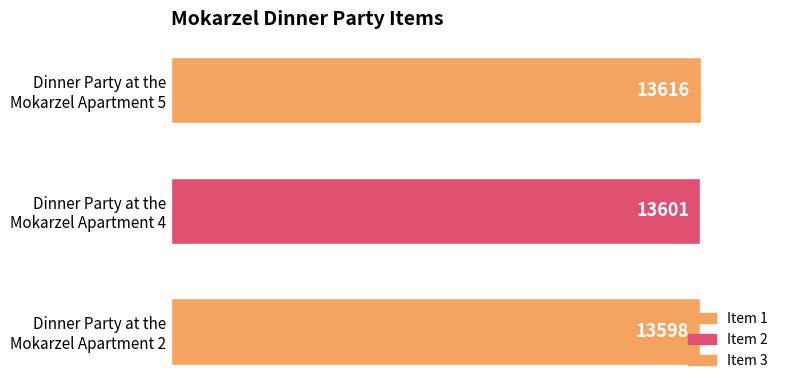

What is the minimum value shown in the chart?

13598